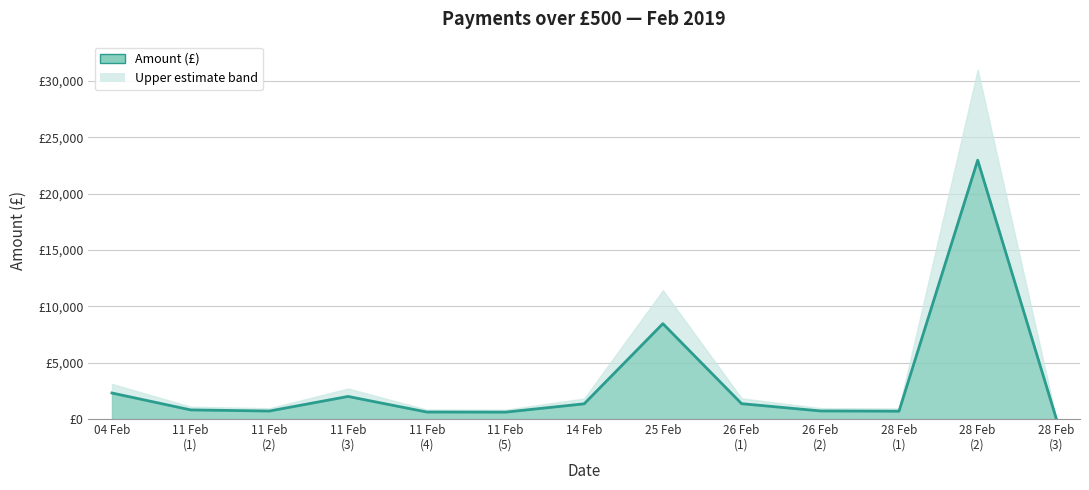

List the labels in order of value, smallest first.

28 Feb (3), 11 Feb (5), 11 Feb (4), 28 Feb (1), 11 Feb (2), 26 Feb (2), 11 Feb (1), 14 Feb, 26 Feb (1), 11 Feb (3), 04 Feb, 25 Feb, 28 Feb (2)